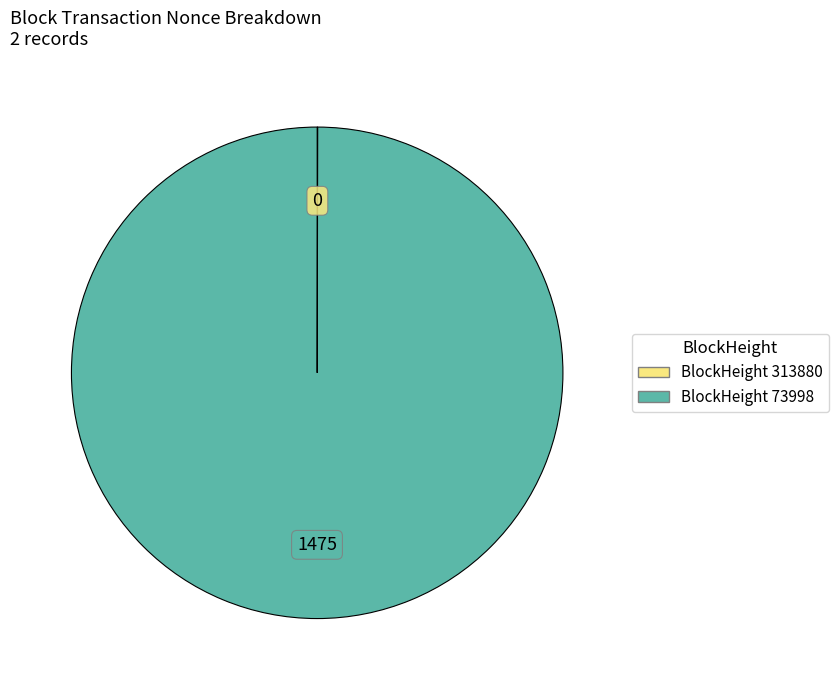

Is there any slice that represents more than half of the pie?

Yes